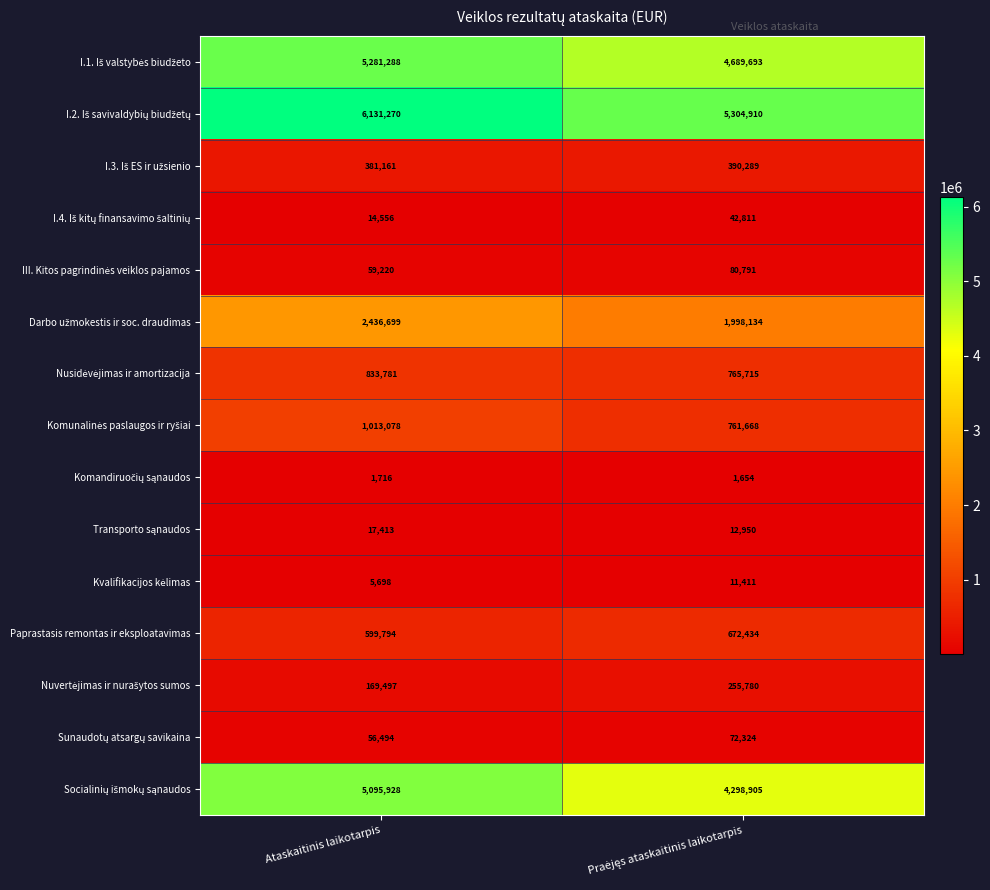

At which category is the sum across all series the highest?

Ataskaitinis laikotarpis